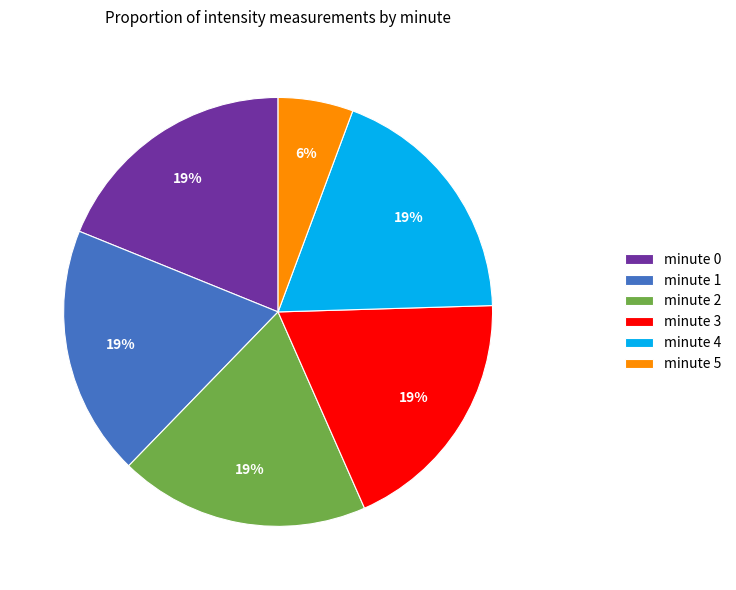

Combined, do minute 2 and minute 3 account for over 50%?

No